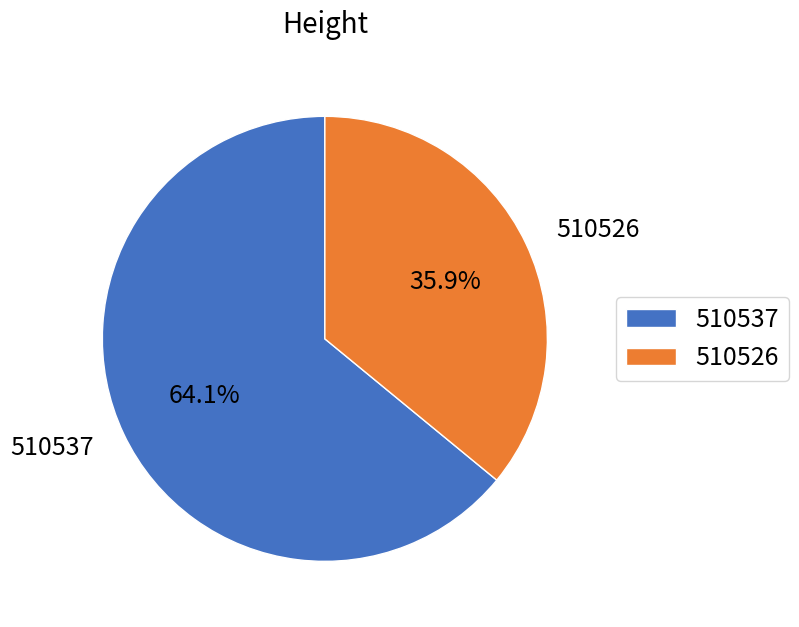

Approximately how many times larger is the value at 510537 compared to 510526?

1.8